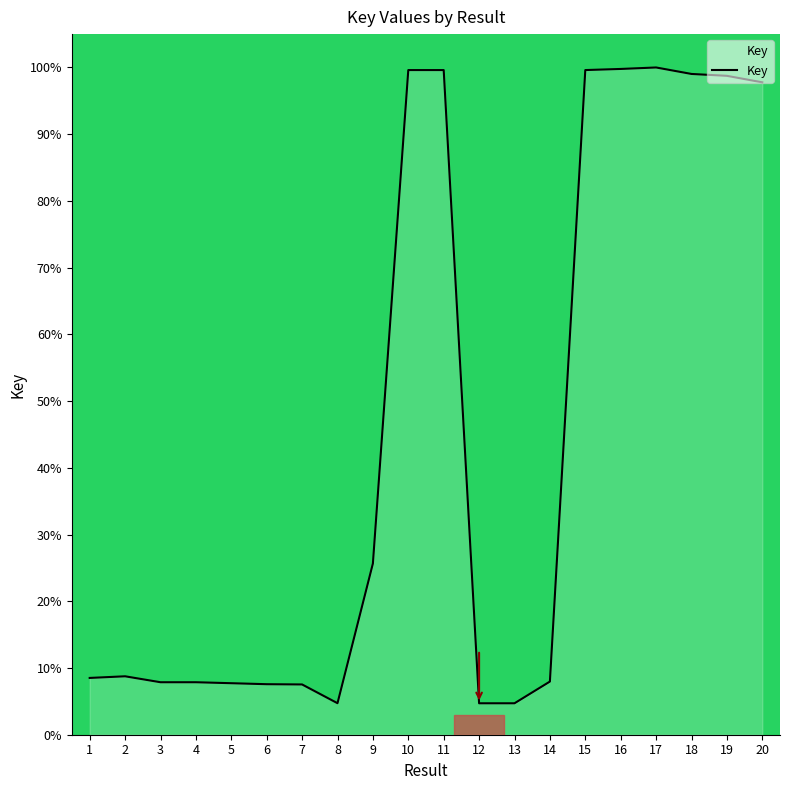

What is the difference between the values at 20 and 3?

89.9